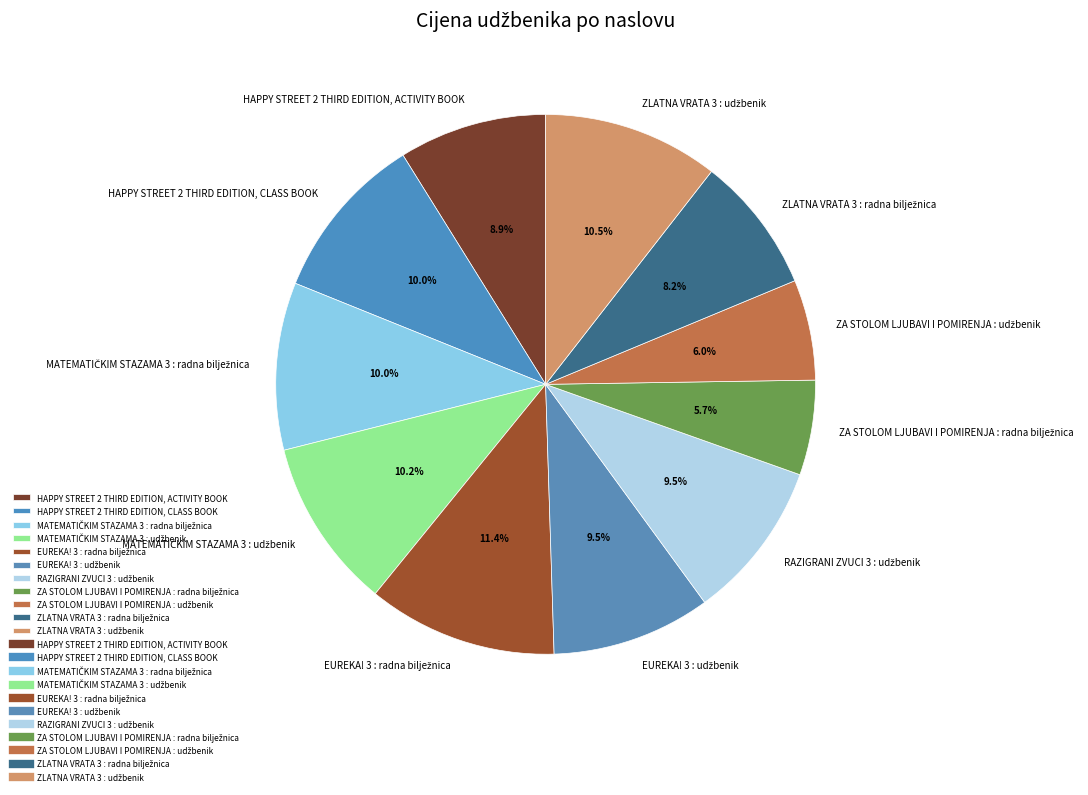

Is there a majority slice in this chart?

No